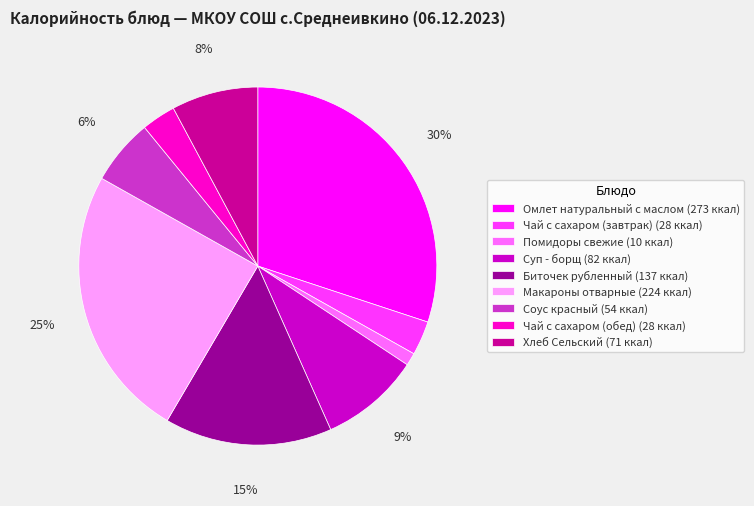

Is the sum of Биточек рубленный (137 ккал) and Помидоры свежие (10 ккал) greater than half?

No